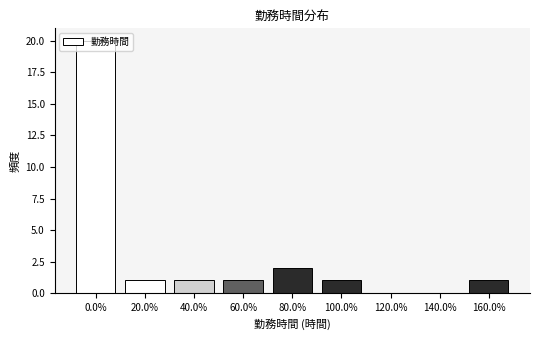

What is the greatest value displayed?

20